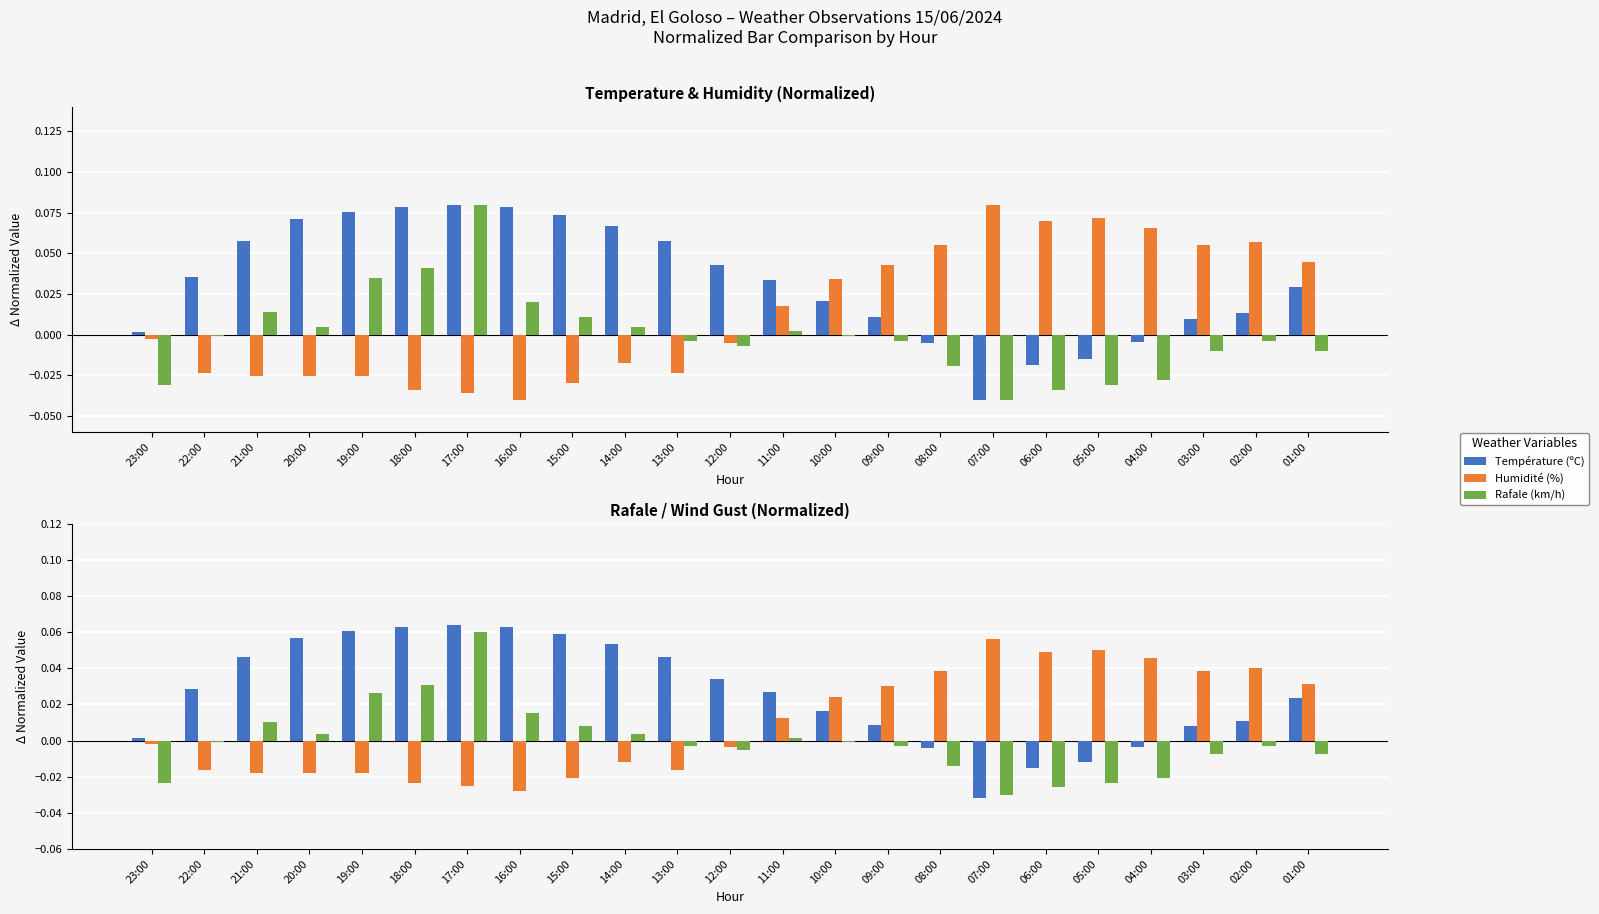

What is the difference between the maximum and second lowest values in the Humidité (%) series?

0.1